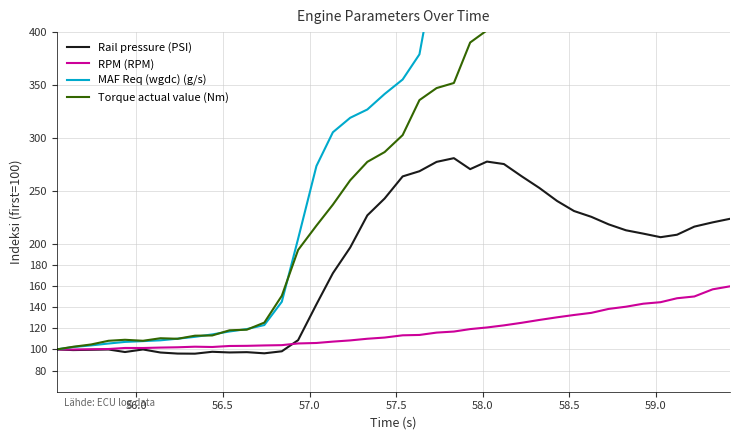

What is the maximum value for RPM (RPM)?

159.7